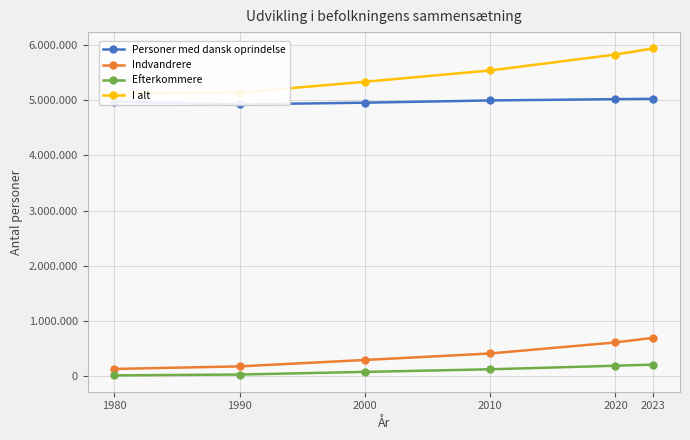

Which series changed the most between 1980 and 2000?

I alt